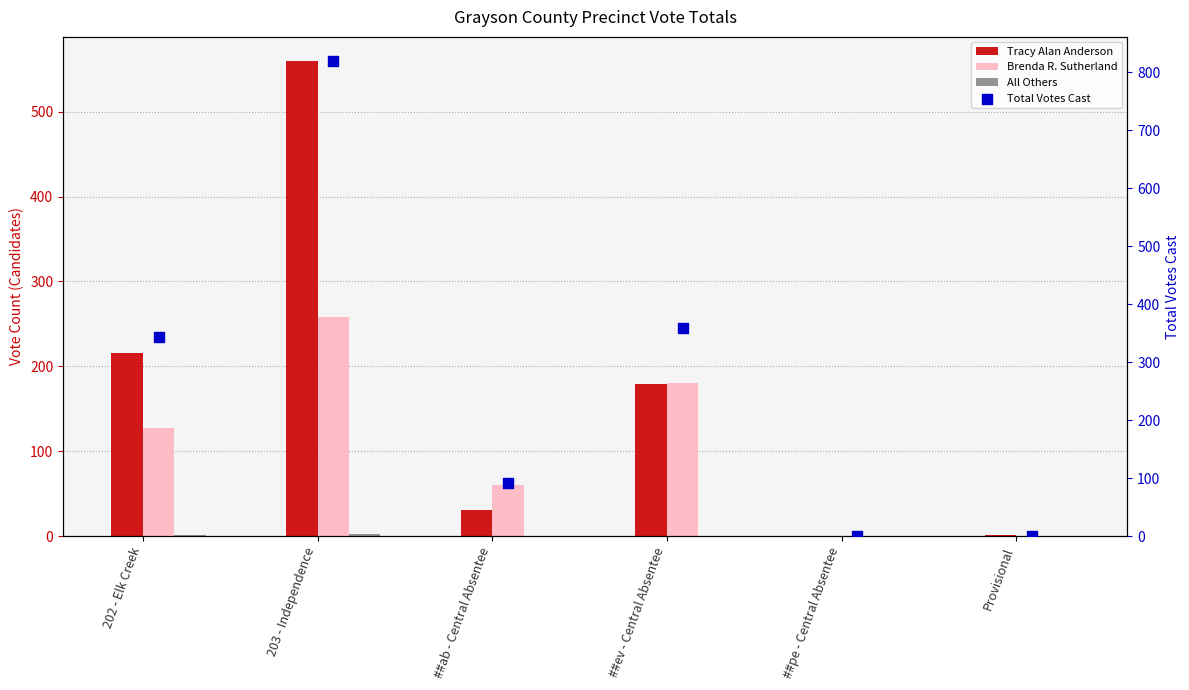

Which series reaches the maximum Y coordinate?

Total Votes Cast